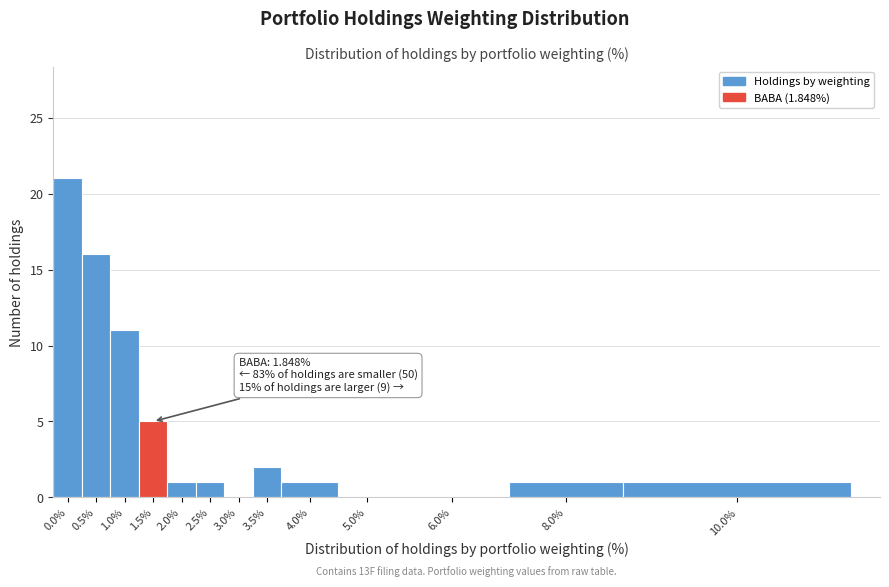

Reading left to right, list all the values displayed in this chart.

0.0%=21	0.5%=16	1.0%=11	1.5%=5	2.0%=1	2.5%=1	3.0%=0	3.5%=2	4.0%=1	5.0%=0	6.0%=0	8.0%=1	10.0%=1